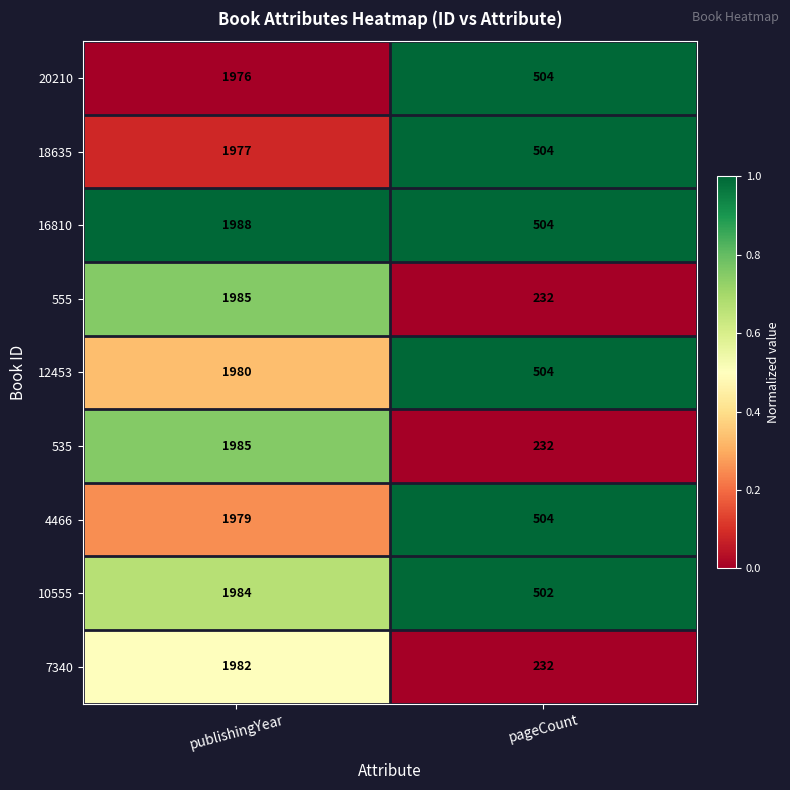

Reading left to right, list all the values displayed in this chart.

20210: publishingYear=1976	pageCount=504
18635: publishingYear=1977	pageCount=504
16810: publishingYear=1988	pageCount=504
555: publishingYear=1985	pageCount=232
12453: publishingYear=1980	pageCount=504
535: publishingYear=1985	pageCount=232
4466: publishingYear=1979	pageCount=504
10555: publishingYear=1984	pageCount=502
7340: publishingYear=1982	pageCount=232